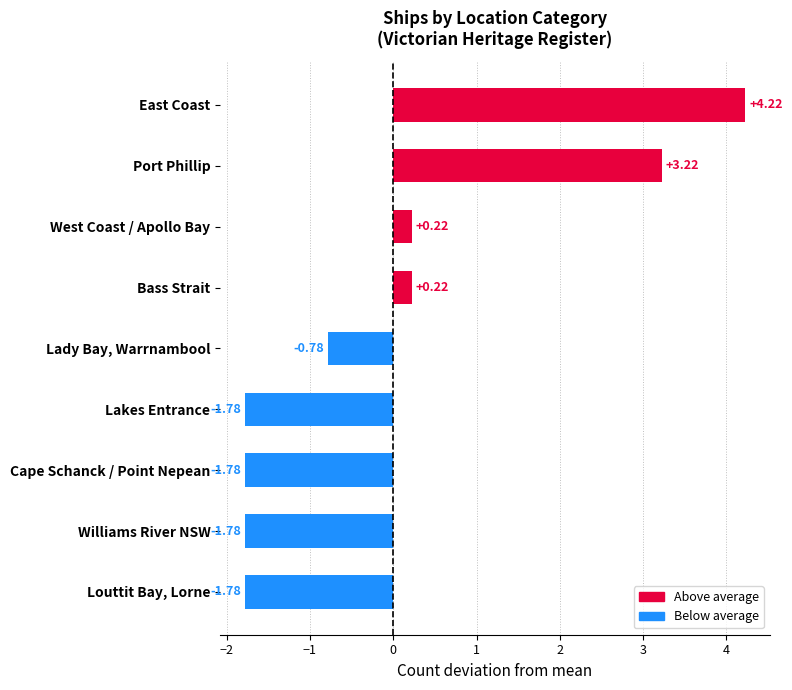

Does the chart contain stacked bars?

No